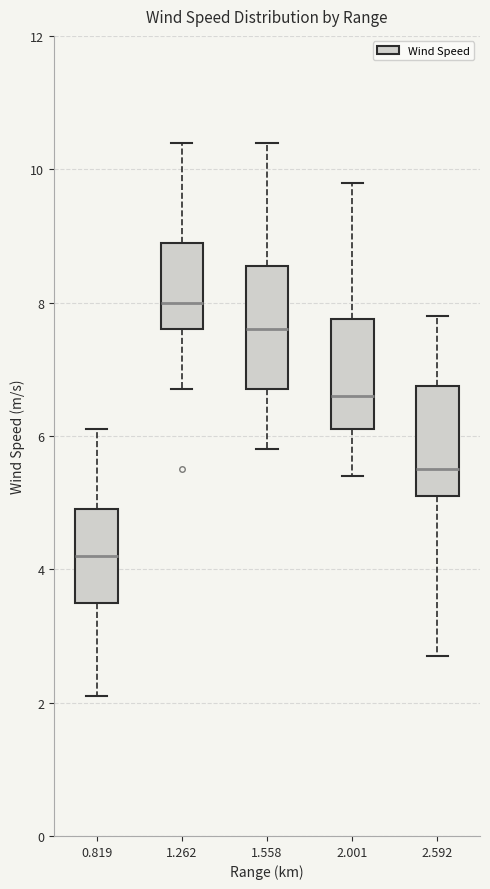

Reading left to right, transcribe this box plot: for each box, give where its median line is, the range the box spans, and where its two whiskers end, as read against the y-axis. The values are not printed on the chart, so give them approximately, as read against the axis.

0.819: median 4.2, box 3.6 to 5.0, whiskers 2.2 to 6.2
1.262: median 8.0, box 7.6 to 9.0, whiskers 6.8 to 10.4
1.558: median 7.6, box 6.8 to 8.6, whiskers 5.8 to 10.4
2.001: median 6.6, box 6.2 to 7.8, whiskers 5.4 to 9.8
2.592: median 5.6, box 5.2 to 6.8, whiskers 2.8 to 7.8